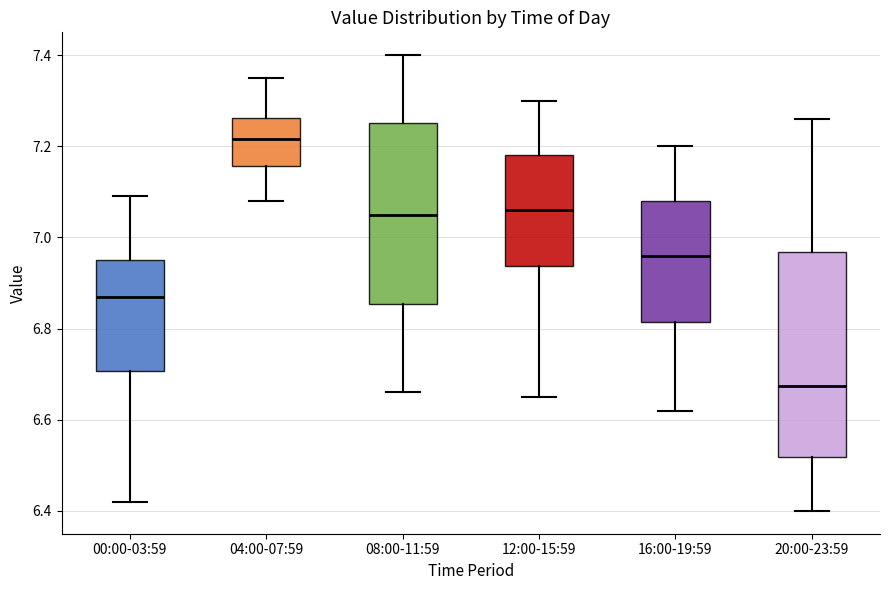

Where does the lower whisker of the box for 16:00-19:59 end on the y-axis? The values are not printed on the chart, so give them approximately, as read against the axis.

6.62